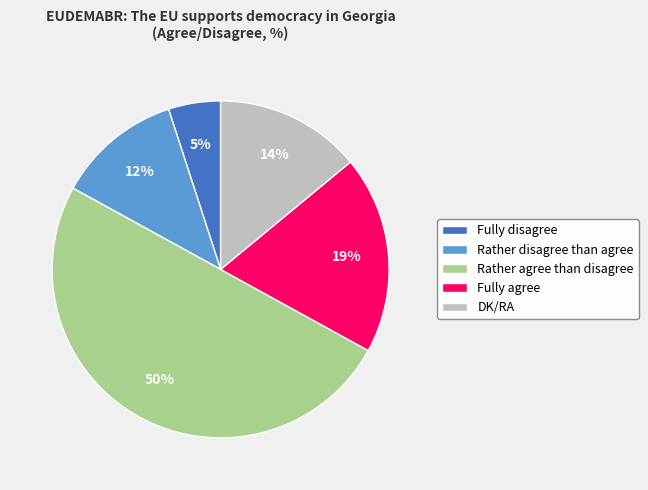

What is the largest slice in the pie chart?

Rather agree than disagree